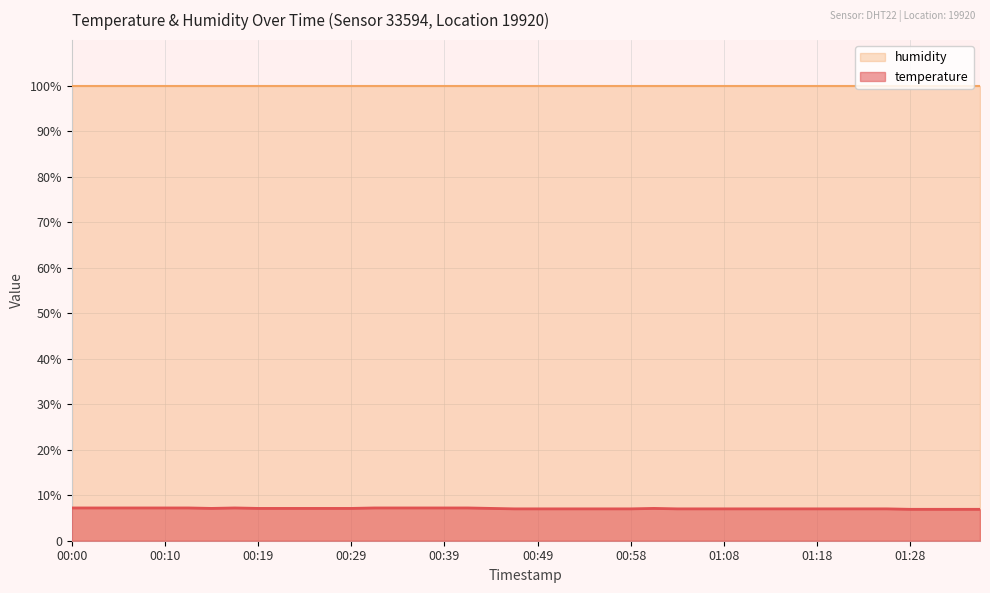

At which category does the chart reach its minimum across all series?

01:28